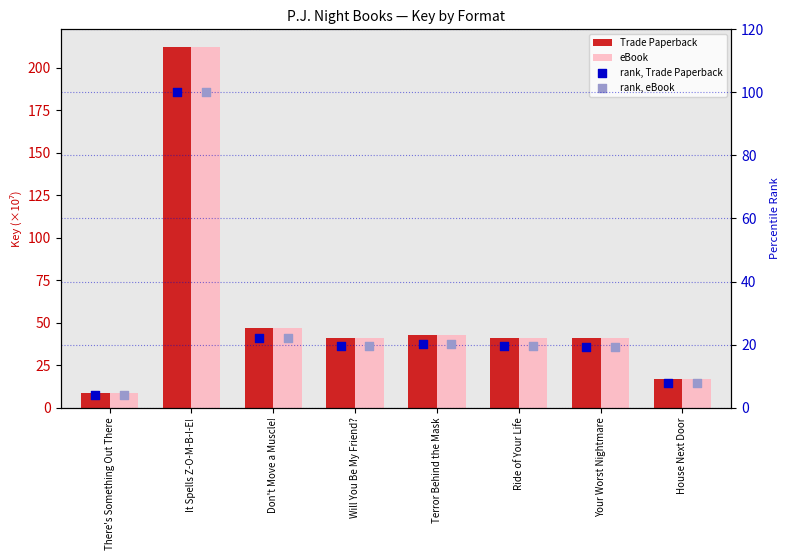

At how many categories does at least one series exceed 80?

1